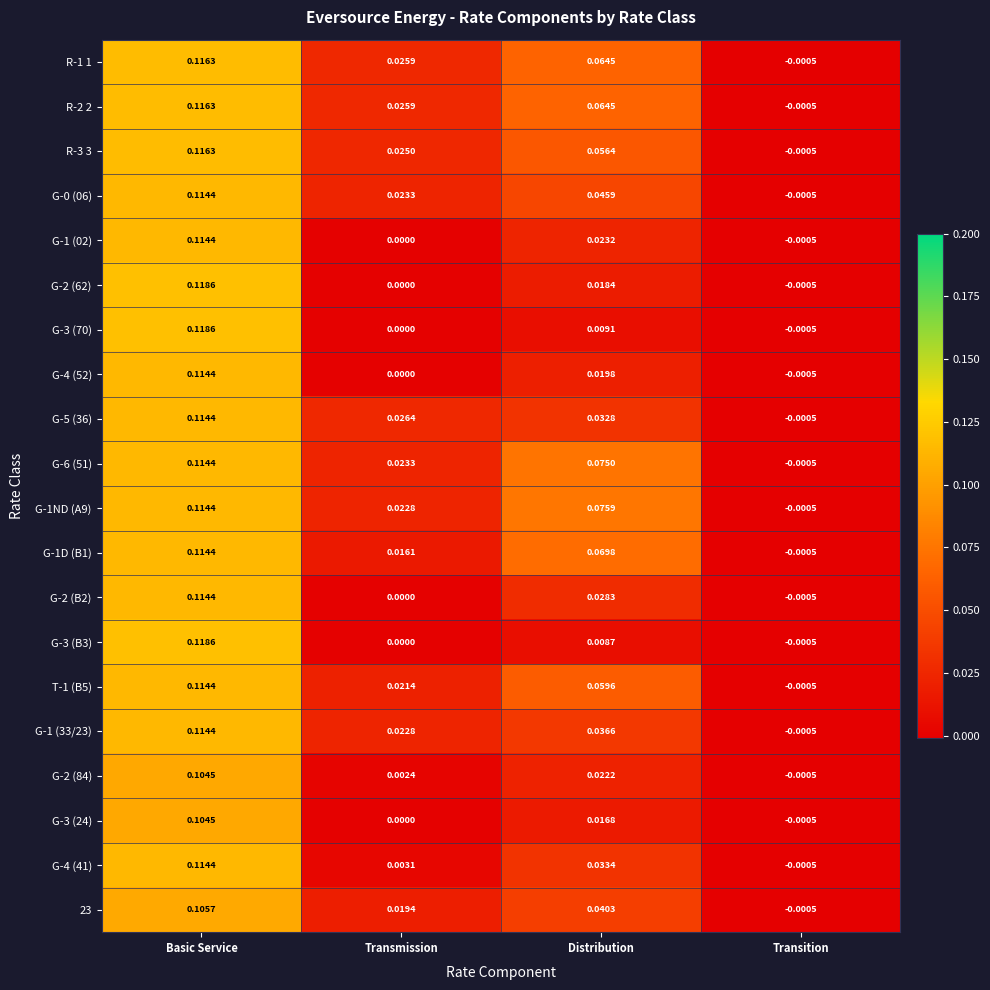

At which category is the sum across all series the highest?

Basic Service